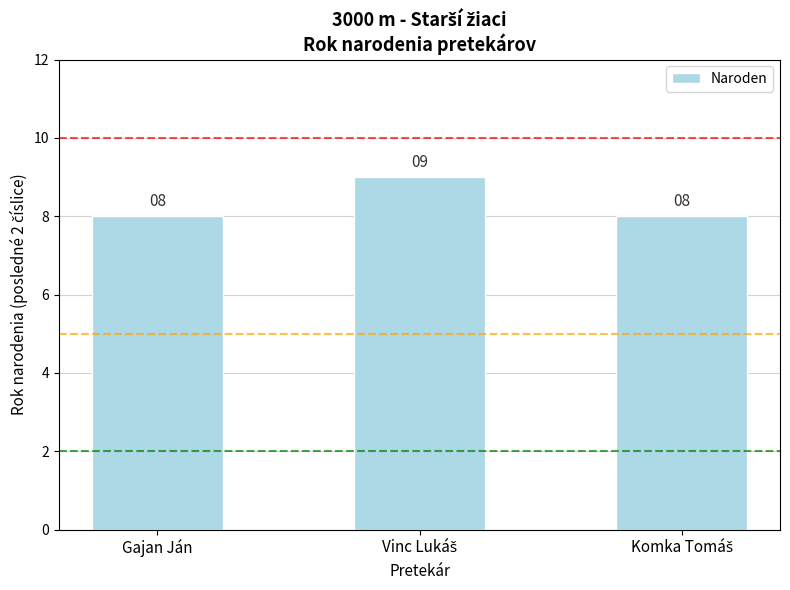

What is the maximum value shown in the chart?

9